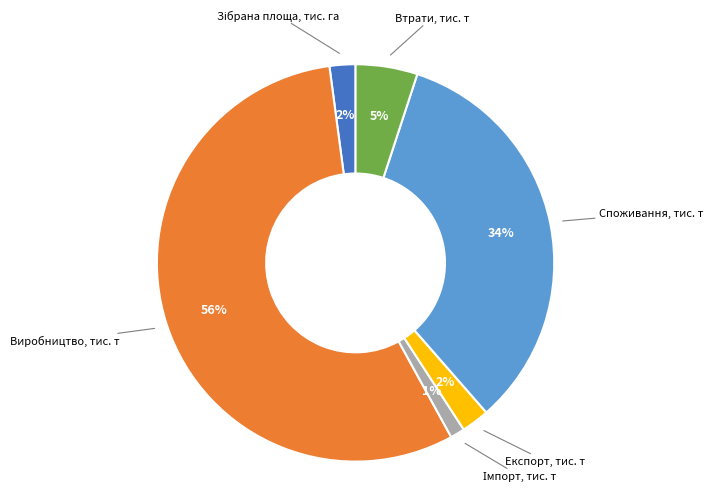

To the nearest percent, what is the difference between the largest and smallest slice percentages?

55%